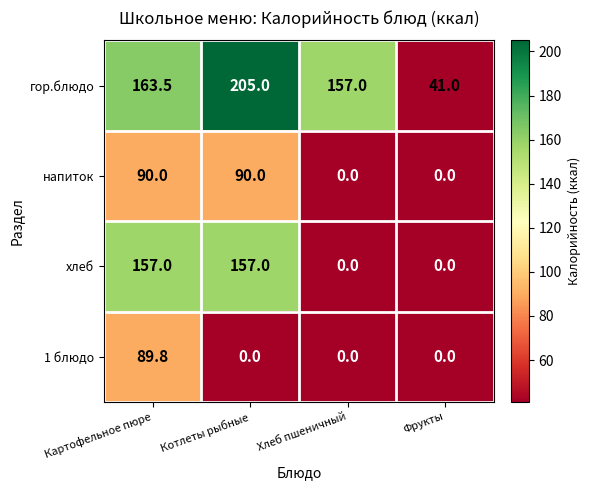

Which series changed the most between Картофельное пюре and Хлеб пшеничный?

хлеб